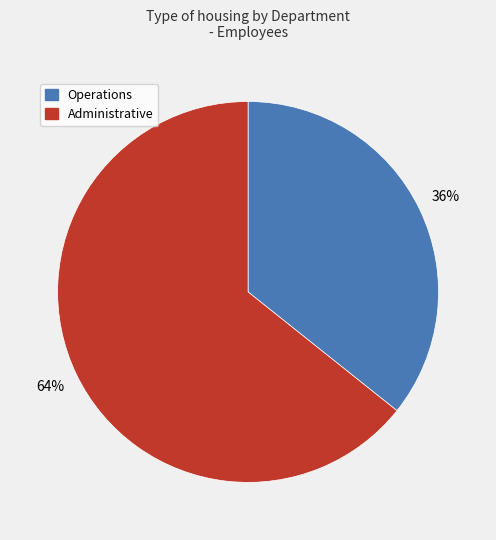

How many segments does this pie chart have?

2